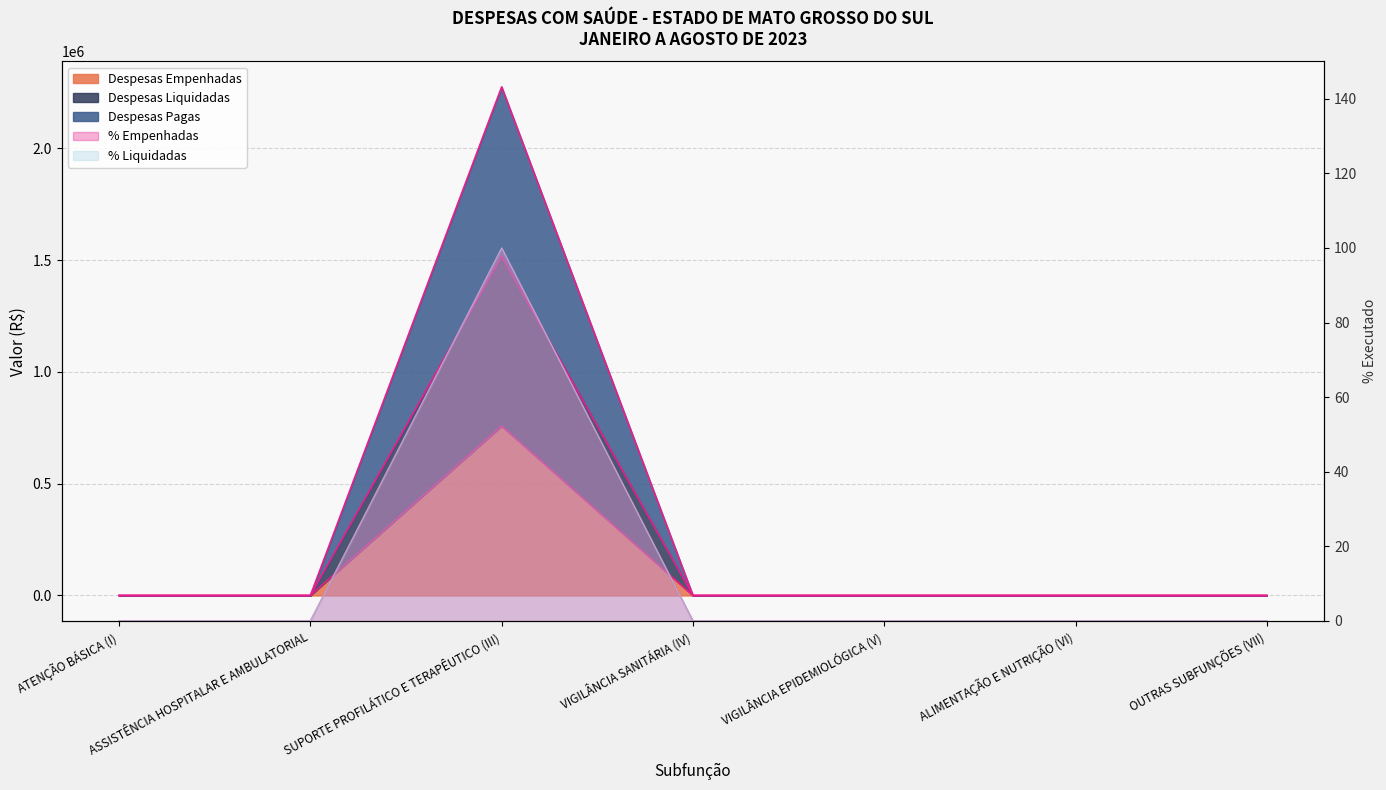

Reading left to right, transcribe all the data shown in this chart.

Despesas Empenhadas: ATENÇÃO BÁSICA (I)=0.0	ASSISTÊNCIA HOSPITALAR E AMBULATORIAL=0.0	SUPORTE PROFILÁTICO E TERAPÊUTICO (III)=2274716.3	VIGILÂNCIA SANITÁRIA (IV)=0.0	VIGILÂNCIA EPIDEMIOLÓGICA (V)=0.0	ALIMENTAÇÃO E NUTRIÇÃO (VI)=0.0	OUTRAS SUBFUNÇÕES (VII)=0.0
Despesas Liquidadas: ATENÇÃO BÁSICA (I)=0.0	ASSISTÊNCIA HOSPITALAR E AMBULATORIAL=0.0	SUPORTE PROFILÁTICO E TERAPÊUTICO (III)=758238.8	VIGILÂNCIA SANITÁRIA (IV)=0.0	VIGILÂNCIA EPIDEMIOLÓGICA (V)=0.0	ALIMENTAÇÃO E NUTRIÇÃO (VI)=0.0	OUTRAS SUBFUNÇÕES (VII)=0.0
Despesas Pagas: ATENÇÃO BÁSICA (I)=0.0	ASSISTÊNCIA HOSPITALAR E AMBULATORIAL=0.0	SUPORTE PROFILÁTICO E TERAPÊUTICO (III)=1516477.5	VIGILÂNCIA SANITÁRIA (IV)=0.0	VIGILÂNCIA EPIDEMIOLÓGICA (V)=0.0	ALIMENTAÇÃO E NUTRIÇÃO (VI)=0.0	OUTRAS SUBFUNÇÕES (VII)=0.0
% Empenhadas: ATENÇÃO BÁSICA (I)=0.0	ASSISTÊNCIA HOSPITALAR E AMBULATORIAL=0.0	SUPORTE PROFILÁTICO E TERAPÊUTICO (III)=100.0	VIGILÂNCIA SANITÁRIA (IV)=0.0	VIGILÂNCIA EPIDEMIOLÓGICA (V)=0.0	ALIMENTAÇÃO E NUTRIÇÃO (VI)=0.0	OUTRAS SUBFUNÇÕES (VII)=0.0
% Liquidadas: ATENÇÃO BÁSICA (I)=0.0	ASSISTÊNCIA HOSPITALAR E AMBULATORIAL=0.0	SUPORTE PROFILÁTICO E TERAPÊUTICO (III)=100.0	VIGILÂNCIA SANITÁRIA (IV)=0.0	VIGILÂNCIA EPIDEMIOLÓGICA (V)=0.0	ALIMENTAÇÃO E NUTRIÇÃO (VI)=0.0	OUTRAS SUBFUNÇÕES (VII)=0.0